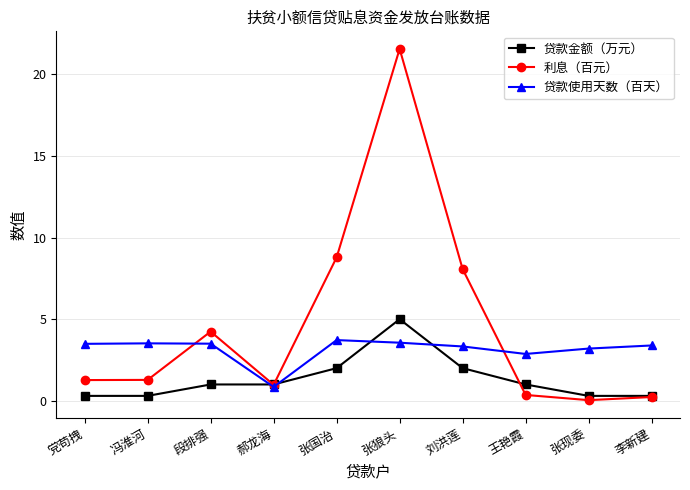

What is the label of the 7th point from the left?

刘洪莲